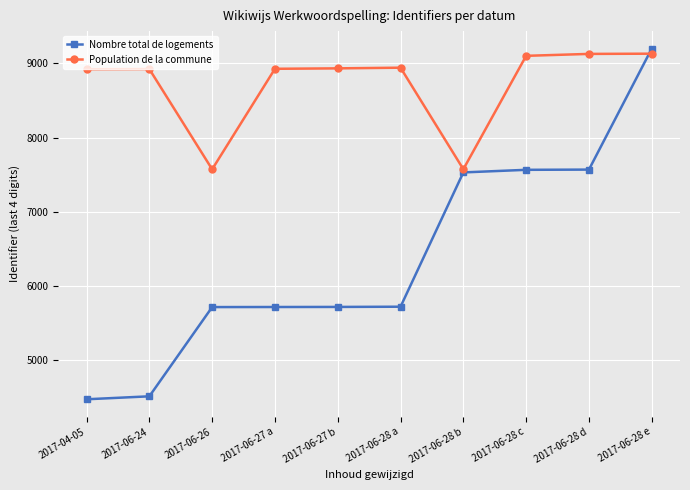

Which series has the largest range (max minus min)?

Nombre total de logements